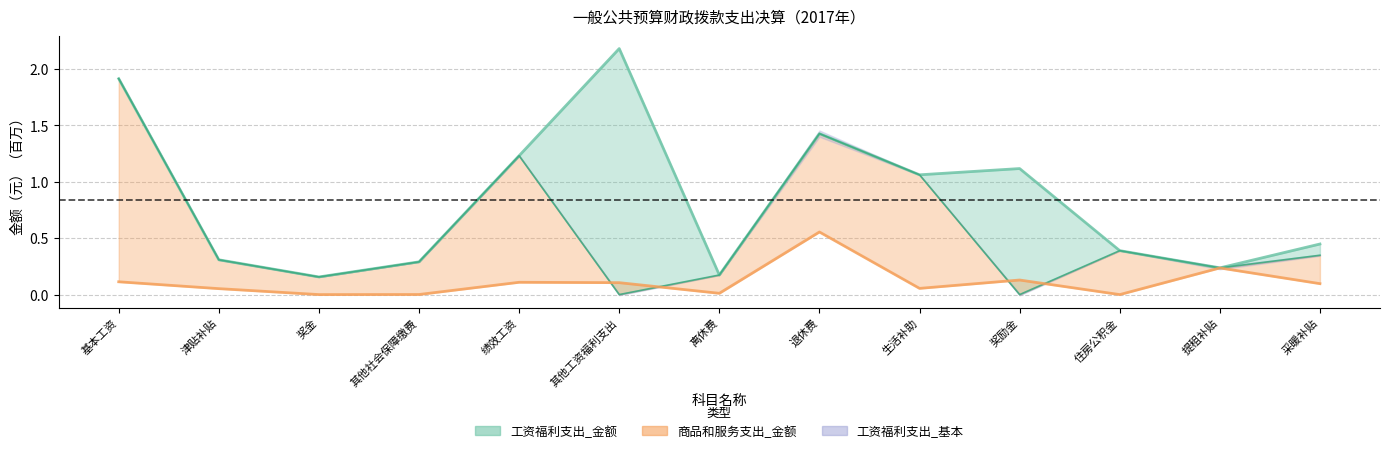

What is the difference between the 商品和服务支出_金额 values at 退休费 and 离休费?

0.5